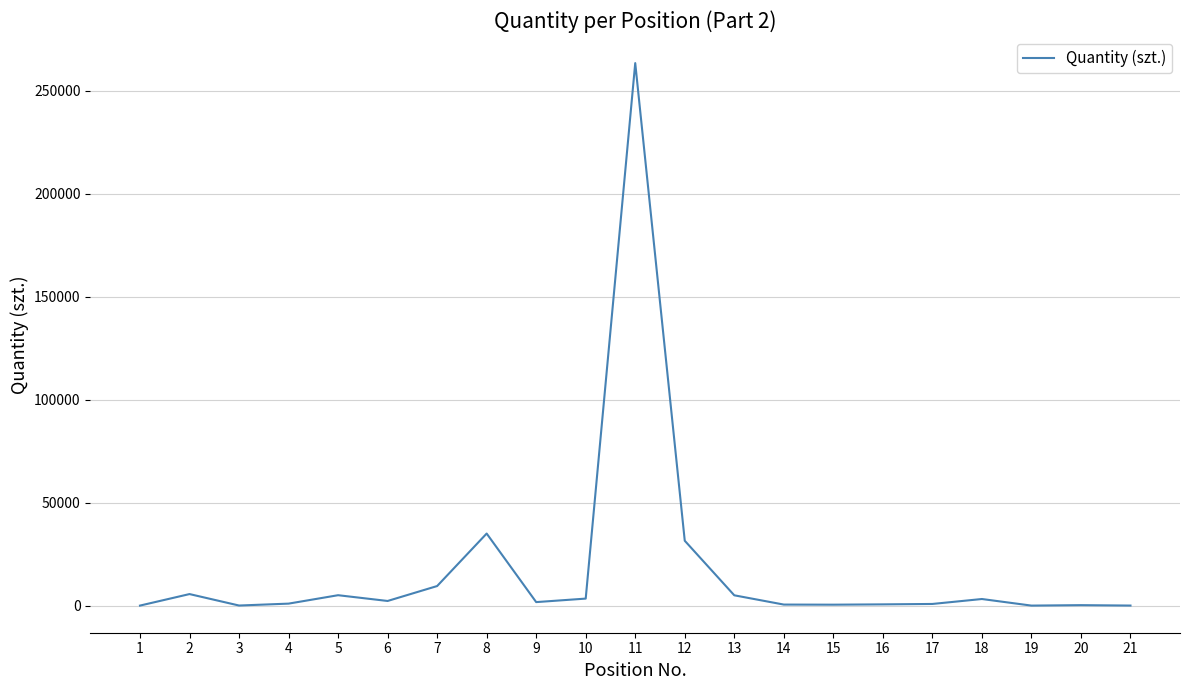

What is the difference between the maximum and minimum values?

263497